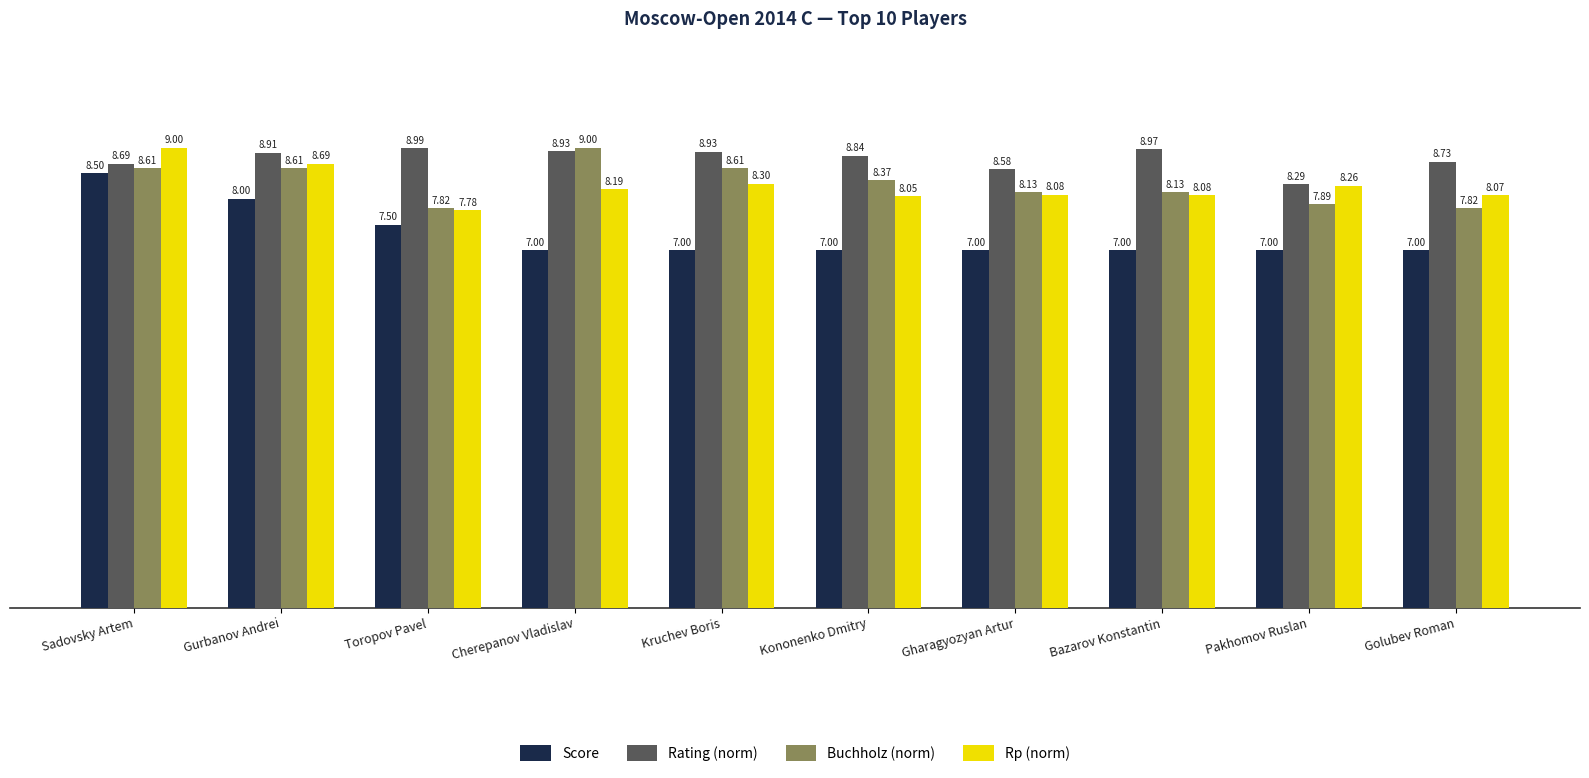

At which category is the sum across all series the highest?

Sadovsky Artem